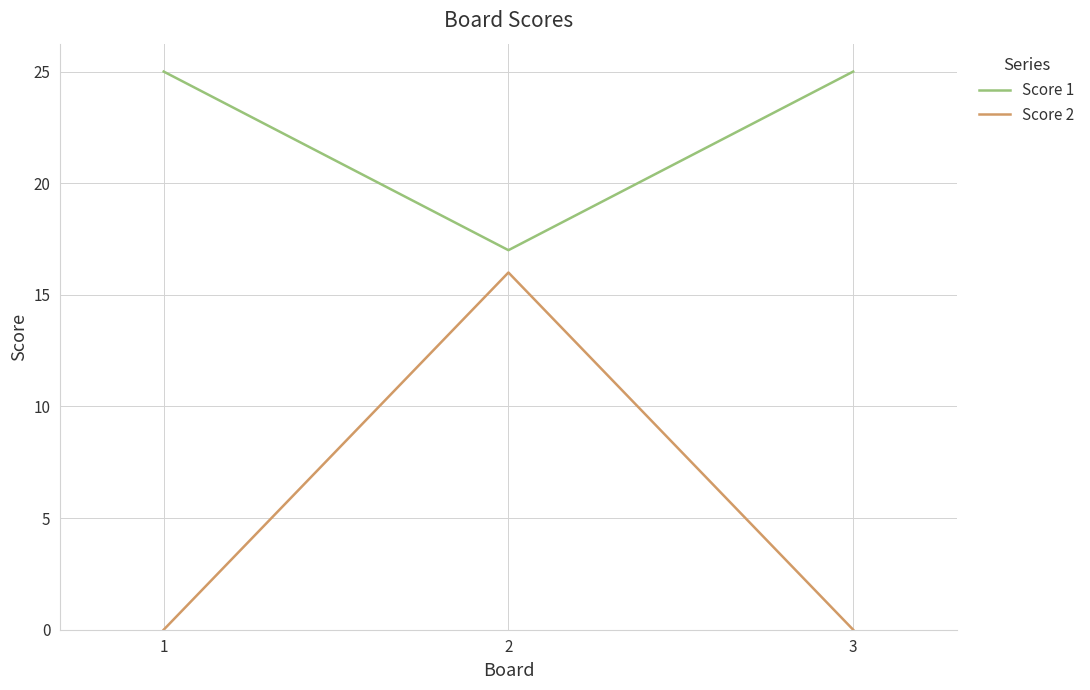

Reading right to left, what are all the values shown in this chart?

Score 1: 25	17	25
Score 2: 0	16	0